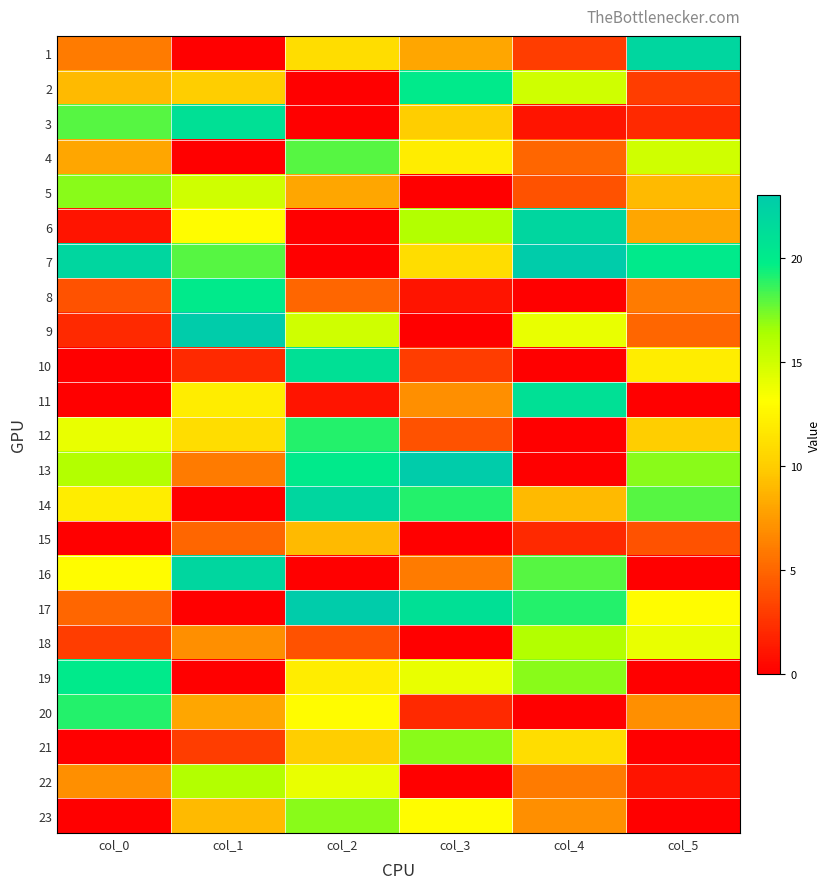

Reading right to left, list all the values displayed in this chart.

1: col_5=22	col_4=3	col_3=8	col_2=11	col_1=0	col_0=6
2: col_5=3	col_4=15	col_3=20	col_2=0	col_1=10	col_0=9
3: col_5=2	col_4=1	col_3=10	col_2=0	col_1=21	col_0=18
4: col_5=15	col_4=5	col_3=12	col_2=18	col_1=0	col_0=8
5: col_5=9	col_4=4	col_3=0	col_2=8	col_1=15	col_0=17
6: col_5=8	col_4=22	col_3=16	col_2=0	col_1=13	col_0=1
7: col_5=20	col_4=23	col_3=11	col_2=0	col_1=18	col_0=22
8: col_5=6	col_4=0	col_3=1	col_2=5	col_1=20	col_0=4
9: col_5=5	col_4=14	col_3=0	col_2=15	col_1=23	col_0=2
10: col_5=12	col_4=0	col_3=3	col_2=21	col_1=2	col_0=0
11: col_5=0	col_4=21	col_3=7	col_2=1	col_1=12	col_0=0
12: col_5=10	col_4=0	col_3=4	col_2=19	col_1=11	col_0=14
13: col_5=17	col_4=0	col_3=23	col_2=20	col_1=6	col_0=16
14: col_5=18	col_4=9	col_3=19	col_2=22	col_1=0	col_0=12
15: col_5=4	col_4=2	col_3=0	col_2=9	col_1=5	col_0=0
16: col_5=0	col_4=18	col_3=6	col_2=0	col_1=22	col_0=13
17: col_5=13	col_4=19	col_3=21	col_2=23	col_1=0	col_0=5
18: col_5=14	col_4=16	col_3=0	col_2=4	col_1=7	col_0=3
19: col_5=0	col_4=17	col_3=14	col_2=12	col_1=0	col_0=20
20: col_5=7	col_4=0	col_3=2	col_2=13	col_1=8	col_0=19
21: col_5=0	col_4=11	col_3=17	col_2=10	col_1=3	col_0=0
22: col_5=1	col_4=6	col_3=0	col_2=14	col_1=16	col_0=7
23: col_5=0	col_4=7	col_3=13	col_2=17	col_1=9	col_0=0